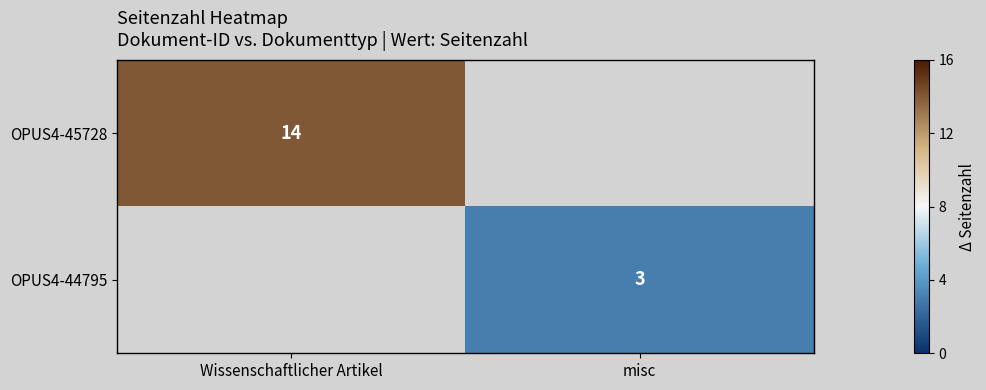

How many categories are shown in the chart?

2